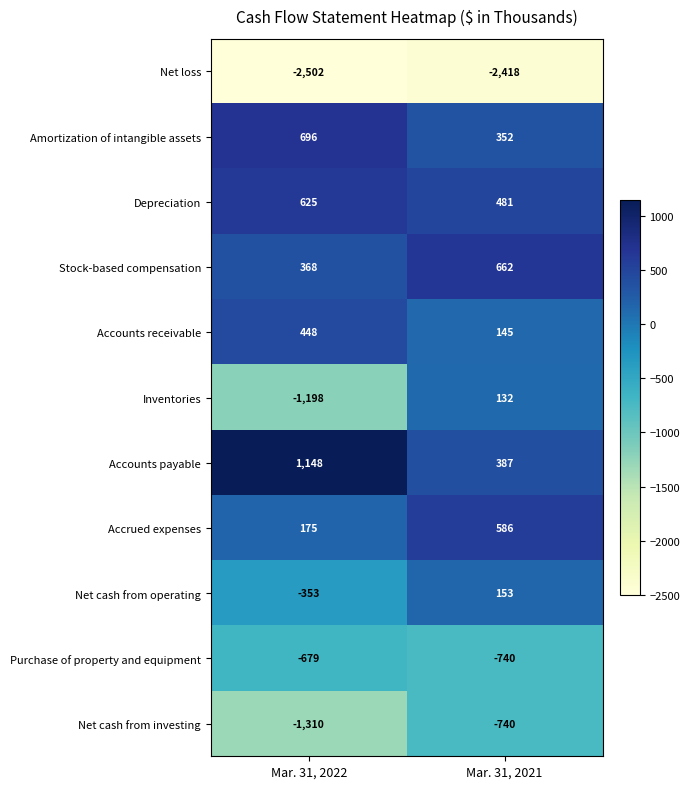

Rank the series by their maximum value, from lowest to highest.

Net loss, Net cash from investing, Purchase of property and equipment, Inventories, Net cash from operating, Accounts receivable, Accrued expenses, Depreciation, Stock-based compensation, Amortization of intangible assets, Accounts payable